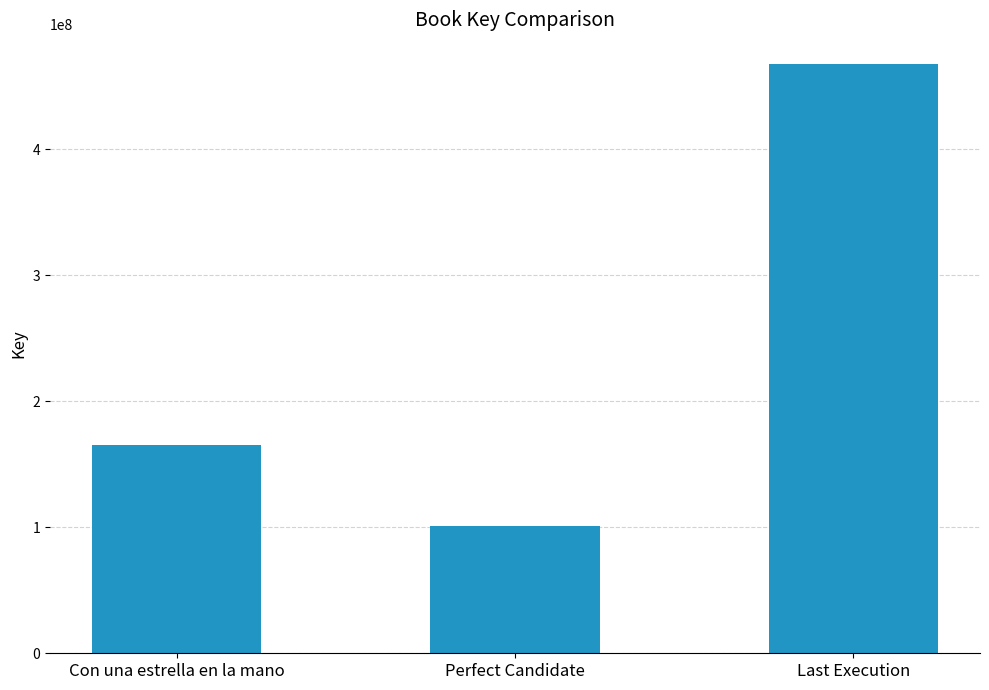

Which has a higher value, Last Execution or Perfect Candidate?

Last Execution